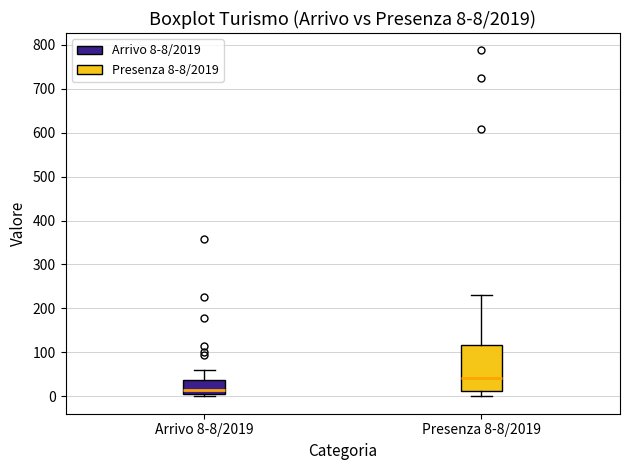

Which box's median line is the highest?

Presenza 8-8/2019